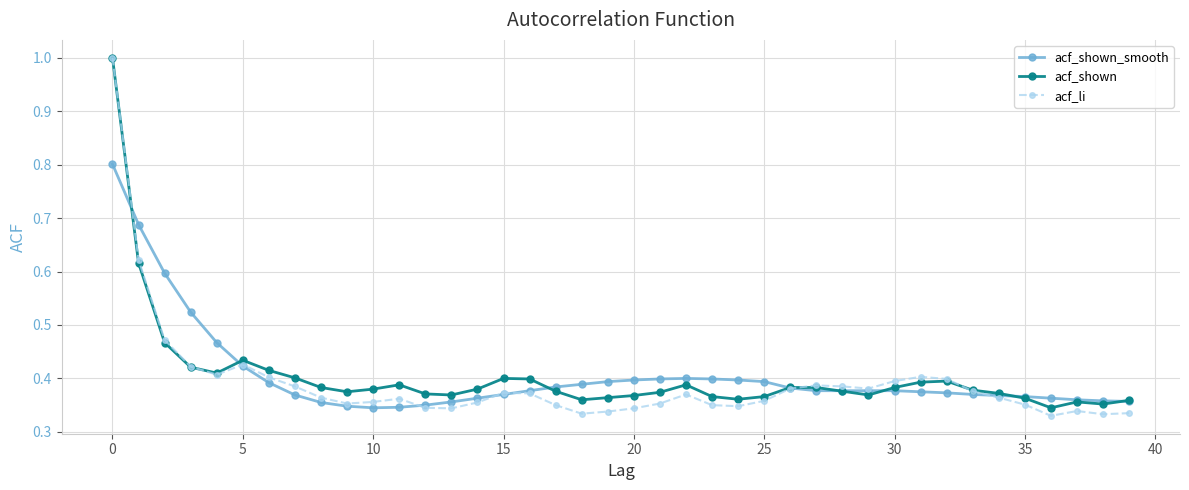

What is the maximum value for acf_li?

1.0